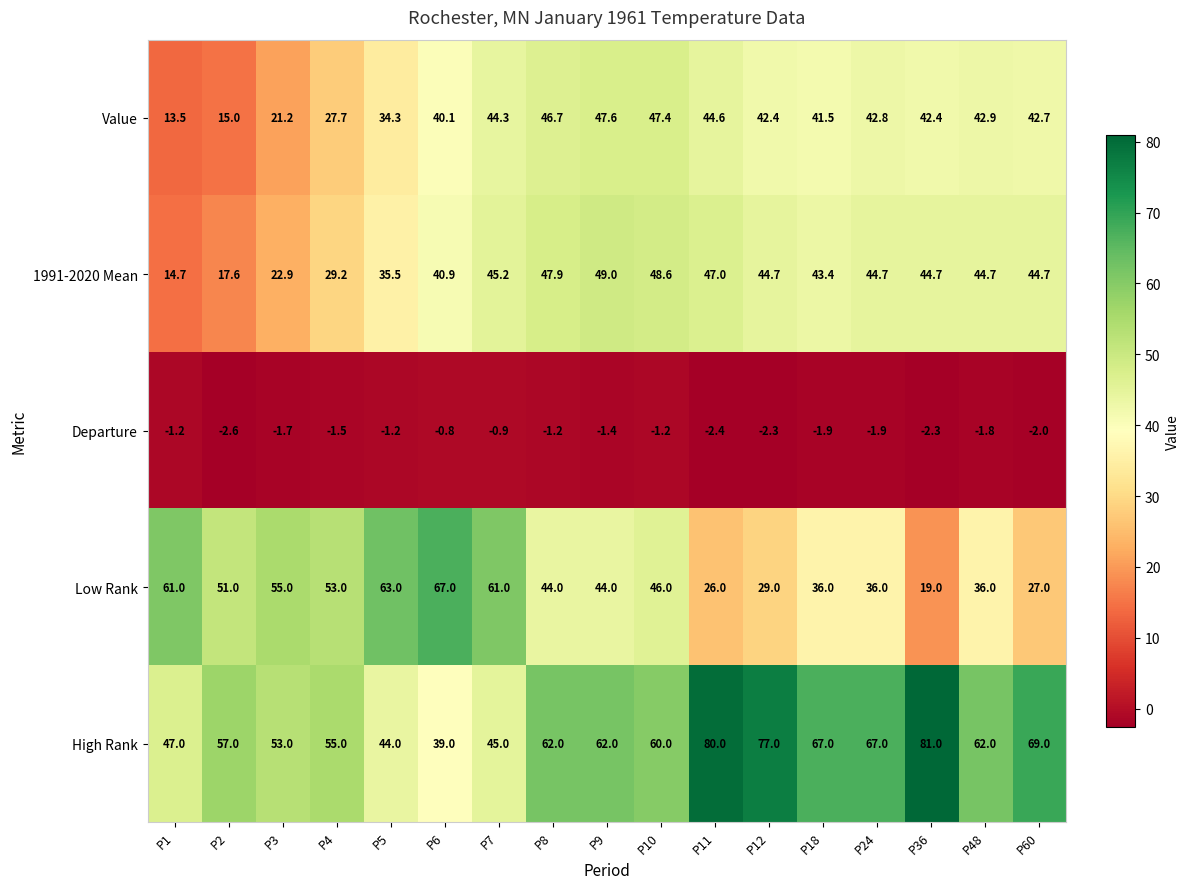

What is the smallest value displayed?

-2.6